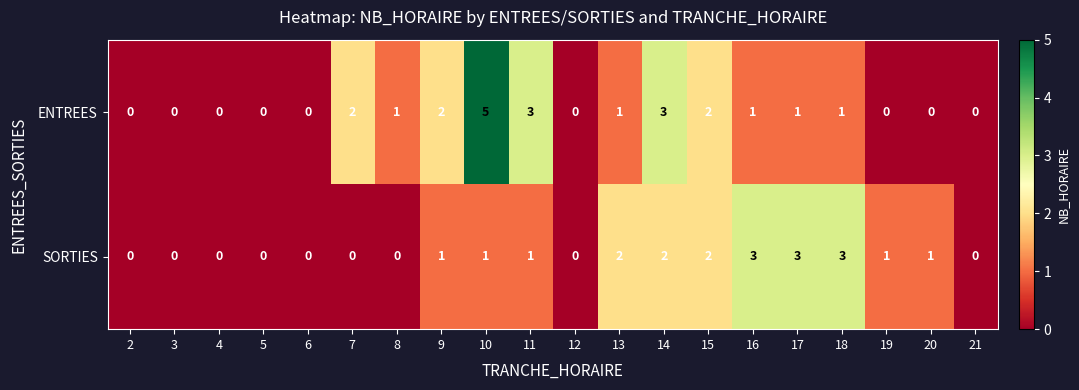

Which series has the largest total across all categories?

ENTREES